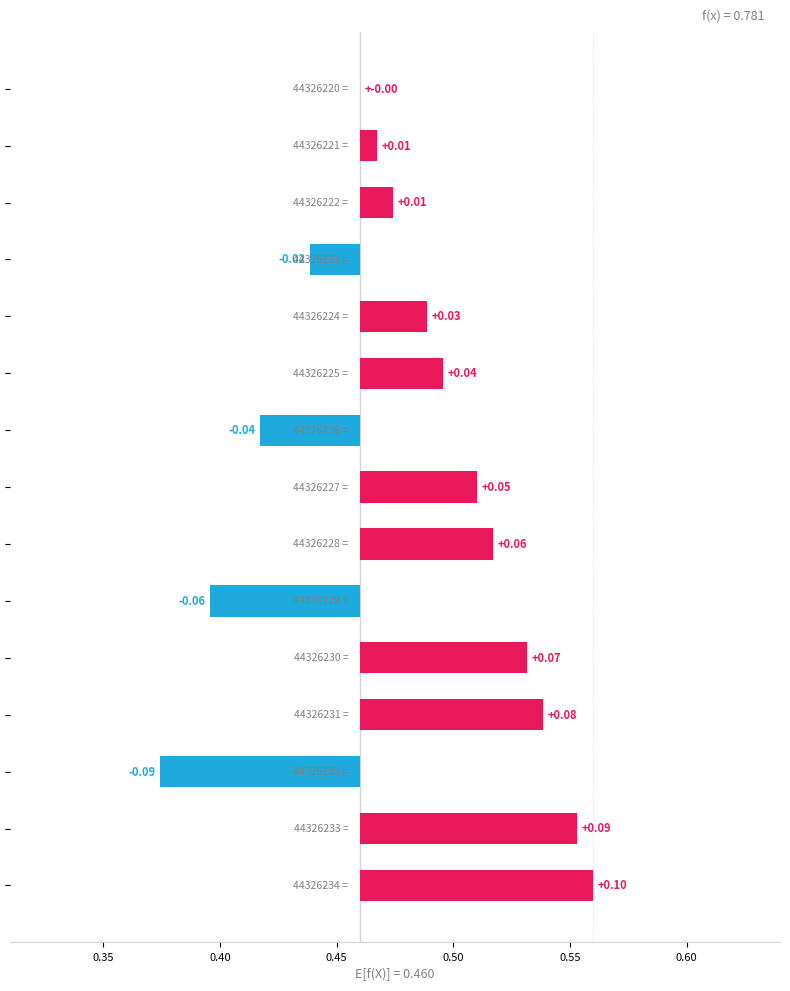

Between 9 and 0.50, which is larger?

0.50